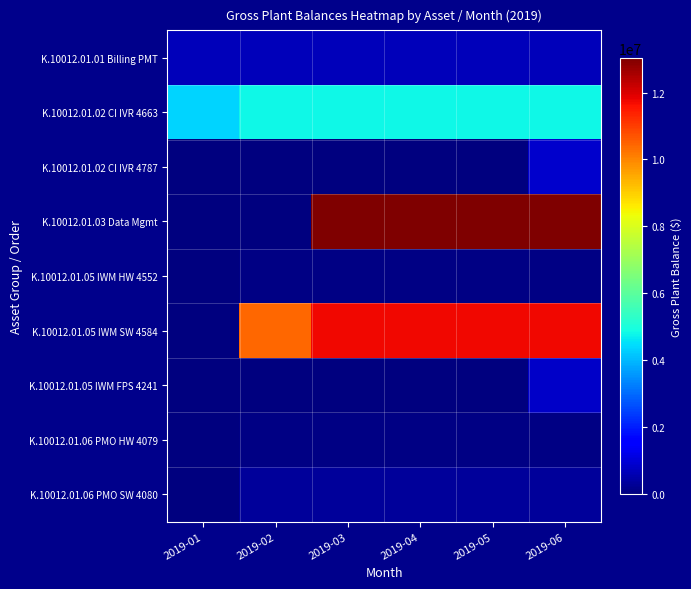

Rank the series at 2019-04 from highest to lowest value.

K.10012.01.03 Data Mgmt, K.10012.01.05 IWM SW 4584, K.10012.01.02 CI IVR 4663, K.10012.01.01 Billing PMT, K.10012.01.06 PMO SW 4080, K.10012.01.06 PMO HW 4079, K.10012.01.05 IWM HW 4552, K.10012.01.02 CI IVR 4787, K.10012.01.05 IWM FPS 4241